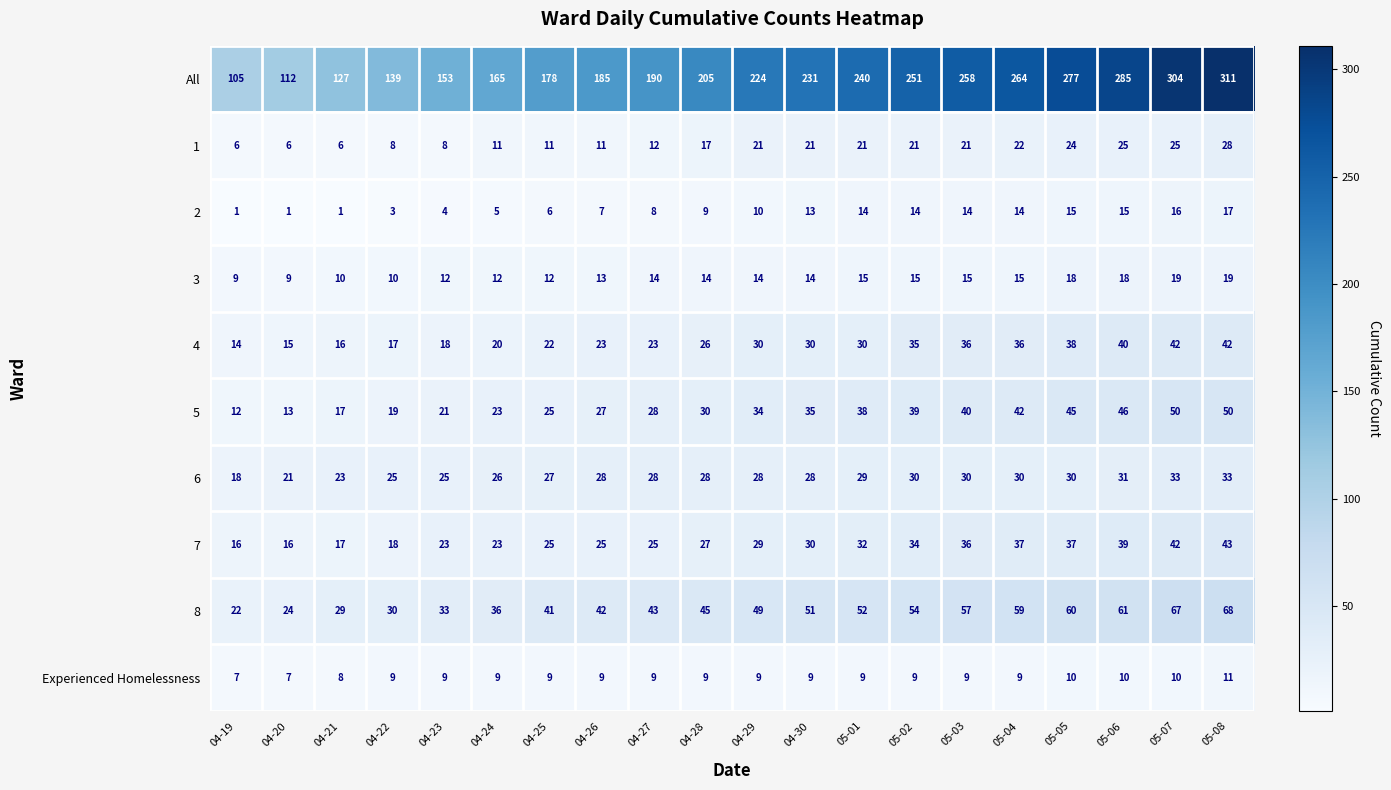

List the series in order of their peak value, lowest first.

Experienced Homelessness, 2, 3, 1, 6, 4, 7, 5, 8, All